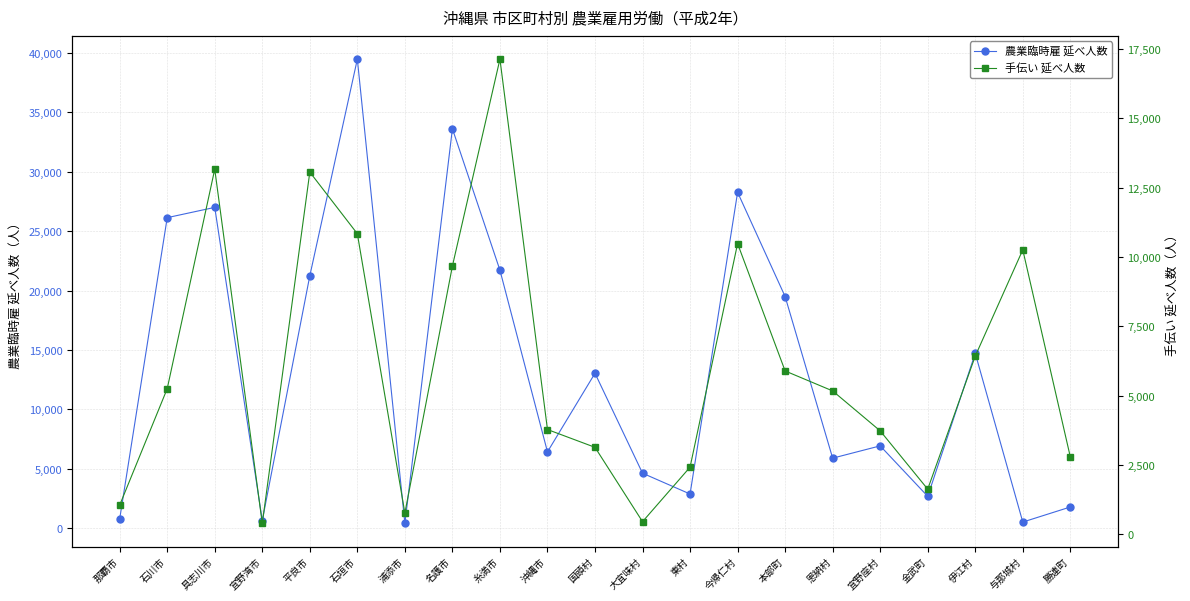

What is the sum of all 農業臨時雇 延べ人数 values?

278365